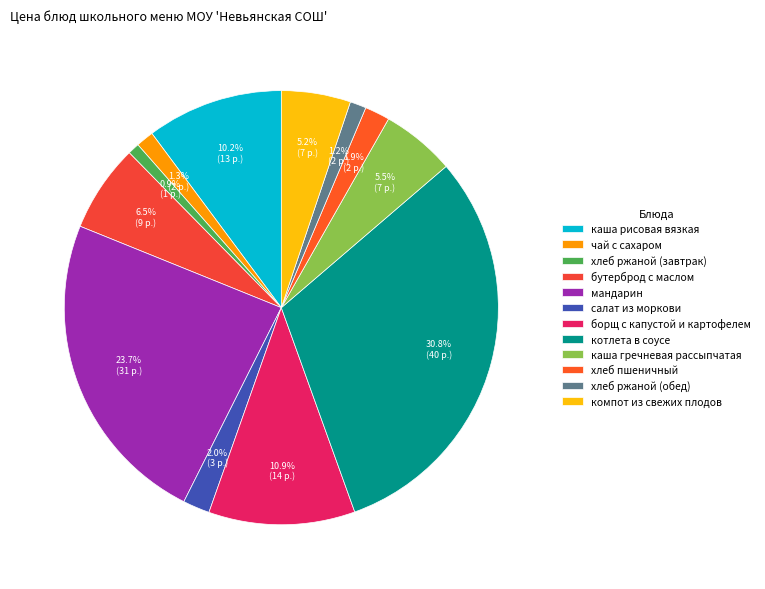

True or false: бутерброд с маслом accounts for 19% of the total.

False